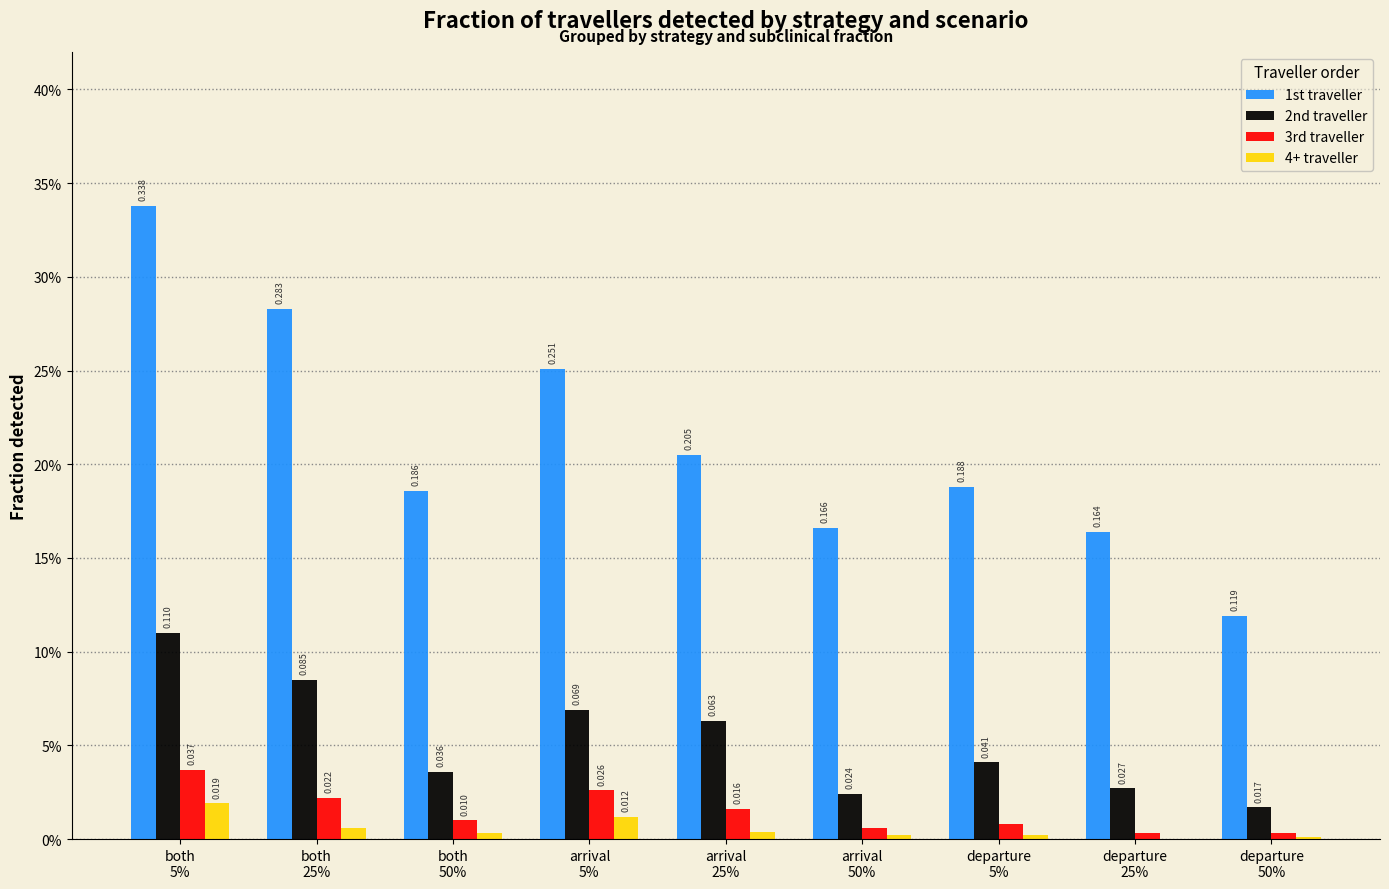

What is the greatest value displayed?

0.3